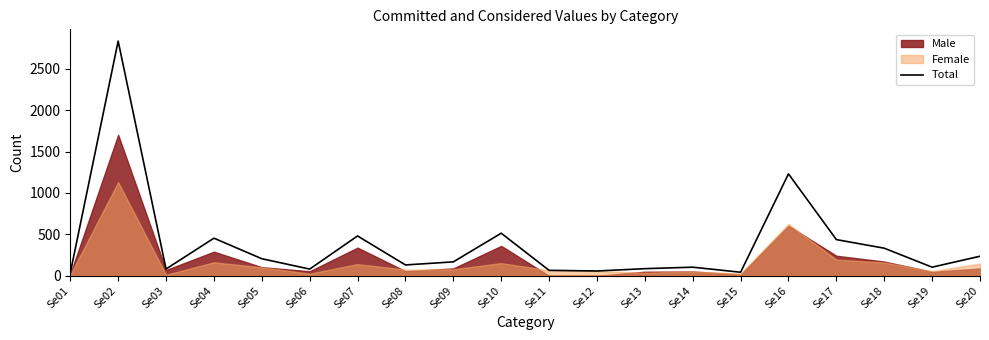

How many values are below 168?

10